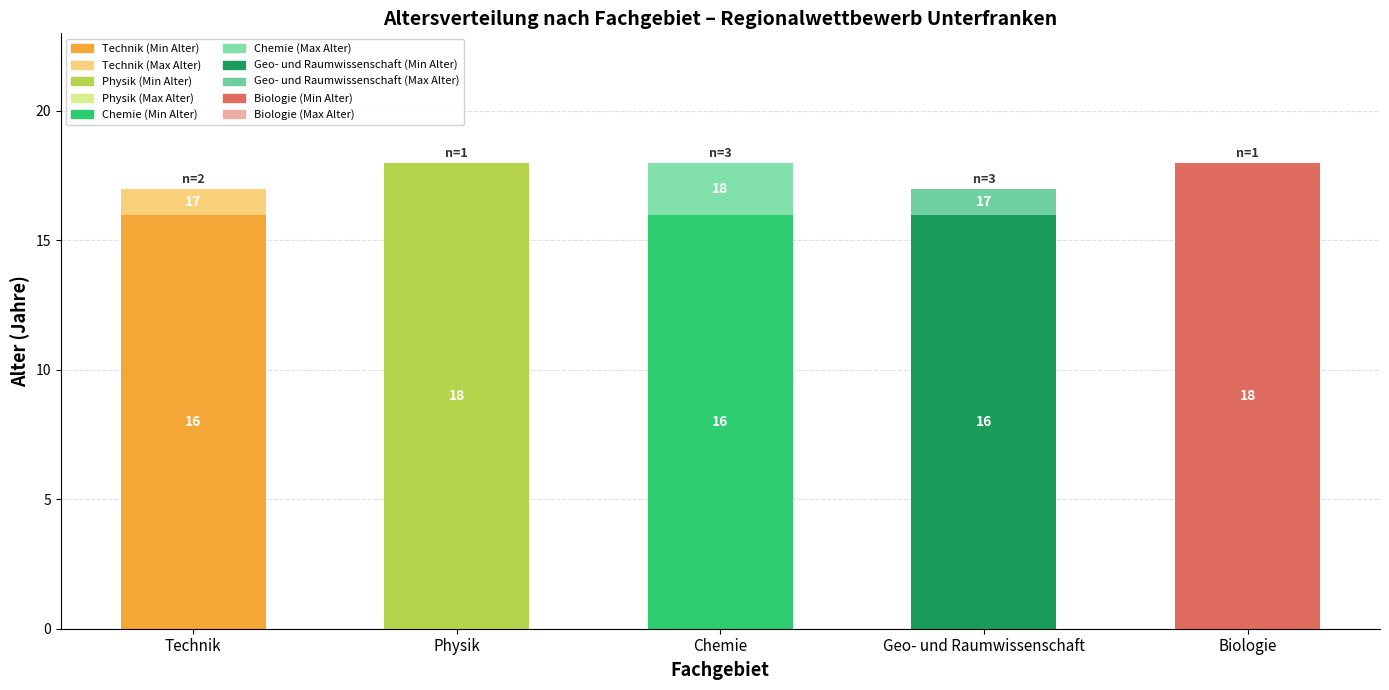

What is the total value across all series at Biologie?

18